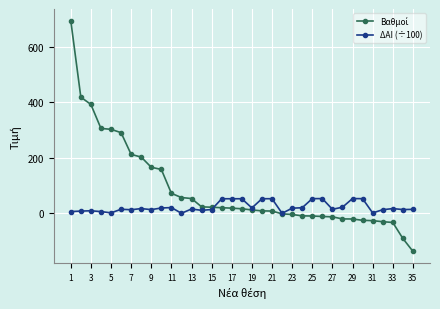

How many distinct data groups are displayed?

2